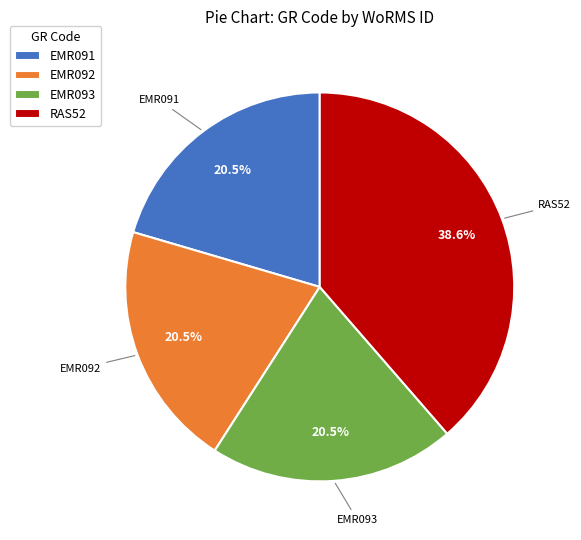

What percentage is NOT represented by RAS52?

61.4%